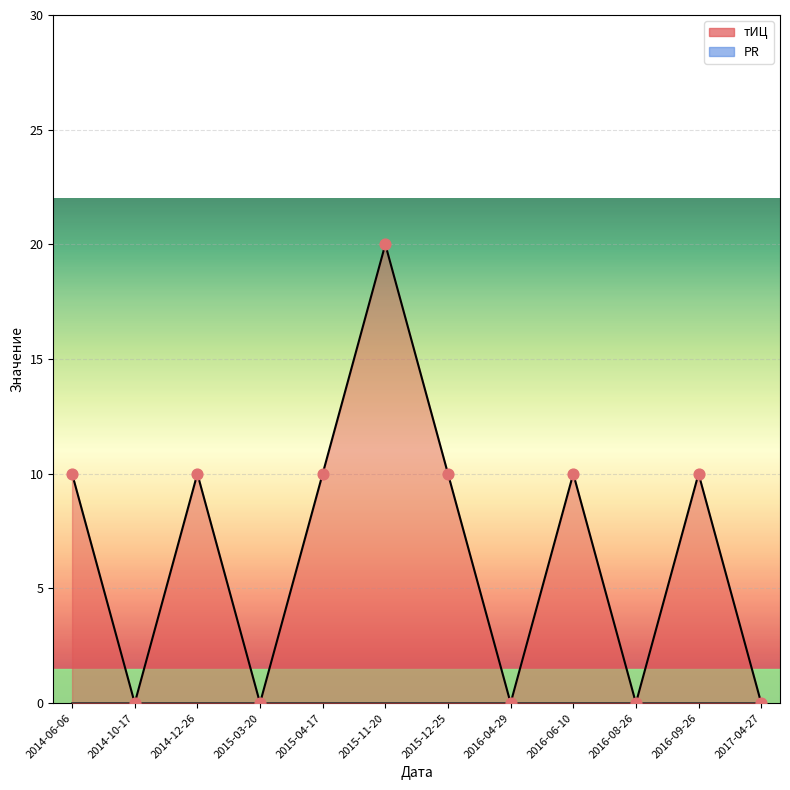

Which has a higher value, 2015-11-20 or 2014-12-26?

2015-11-20